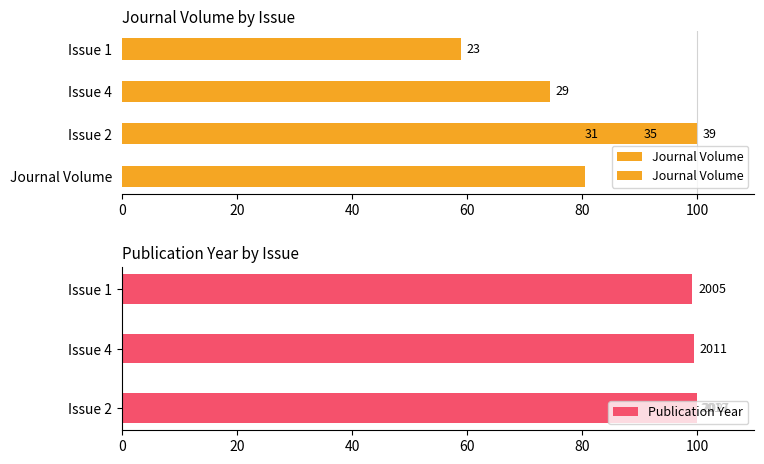

How many distinct data groups are displayed?

2